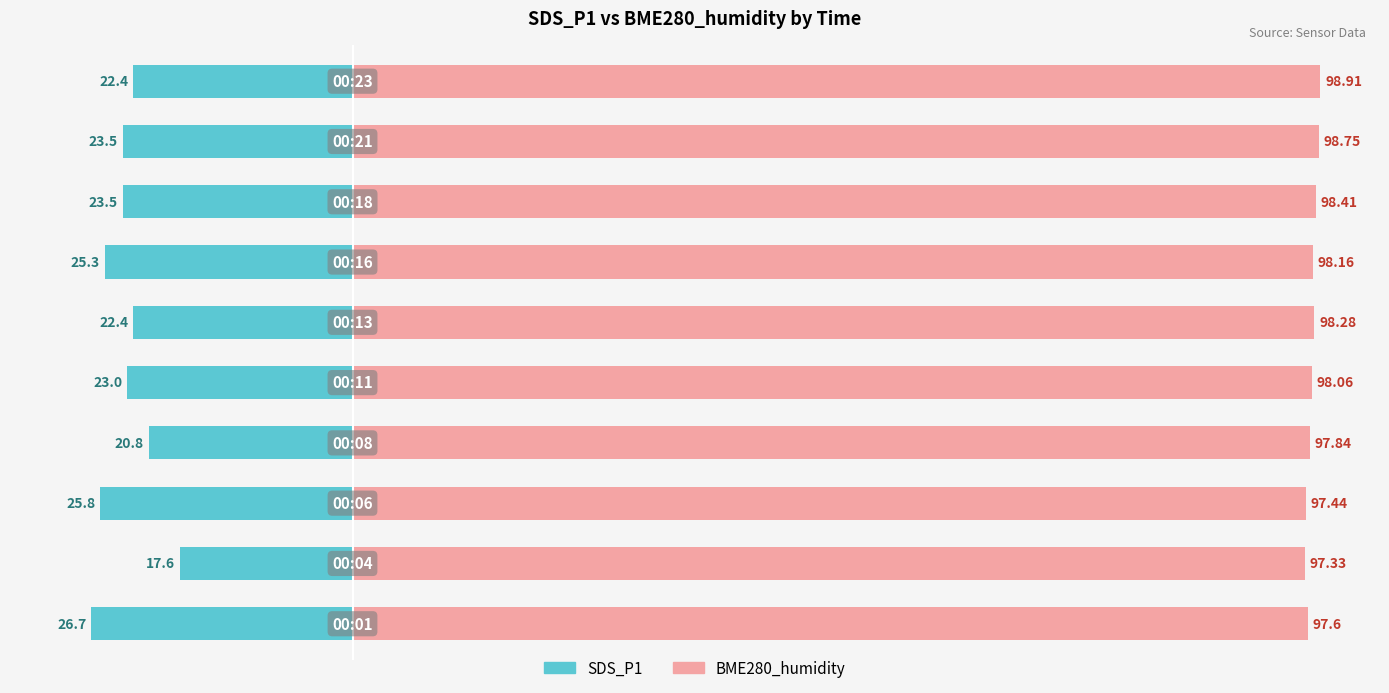

What is the sum of the SDS_P1 values at 0 and 6?

-52.0